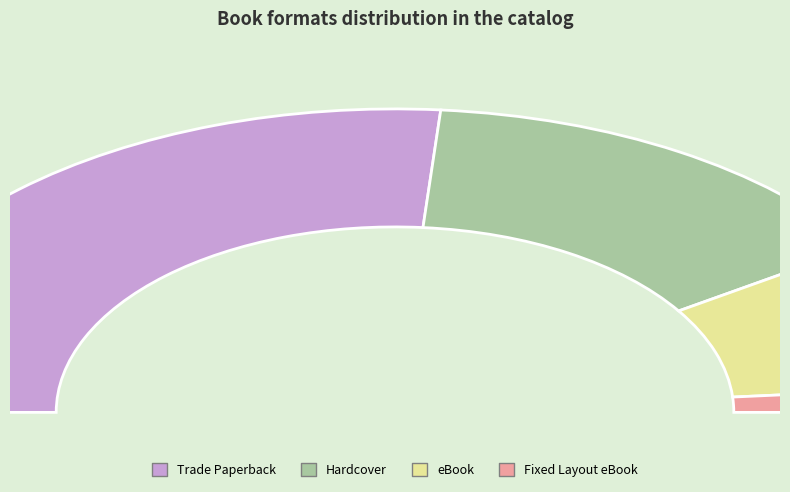

Does Trade Paperback account for over 50% of the chart?

Yes